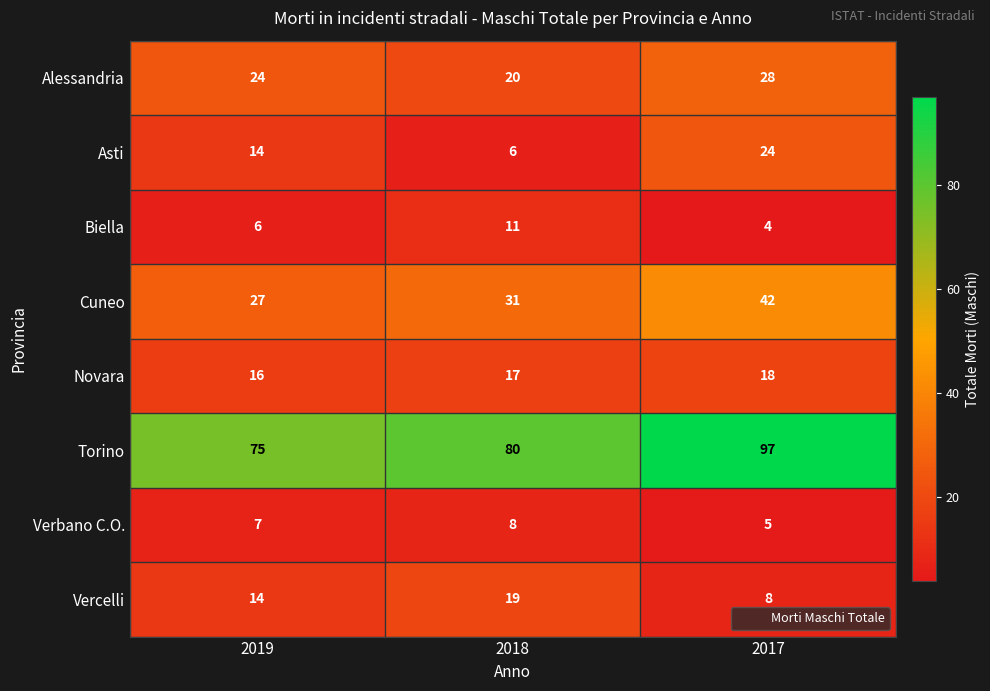

How many Novara values are between 16 and 18?

3